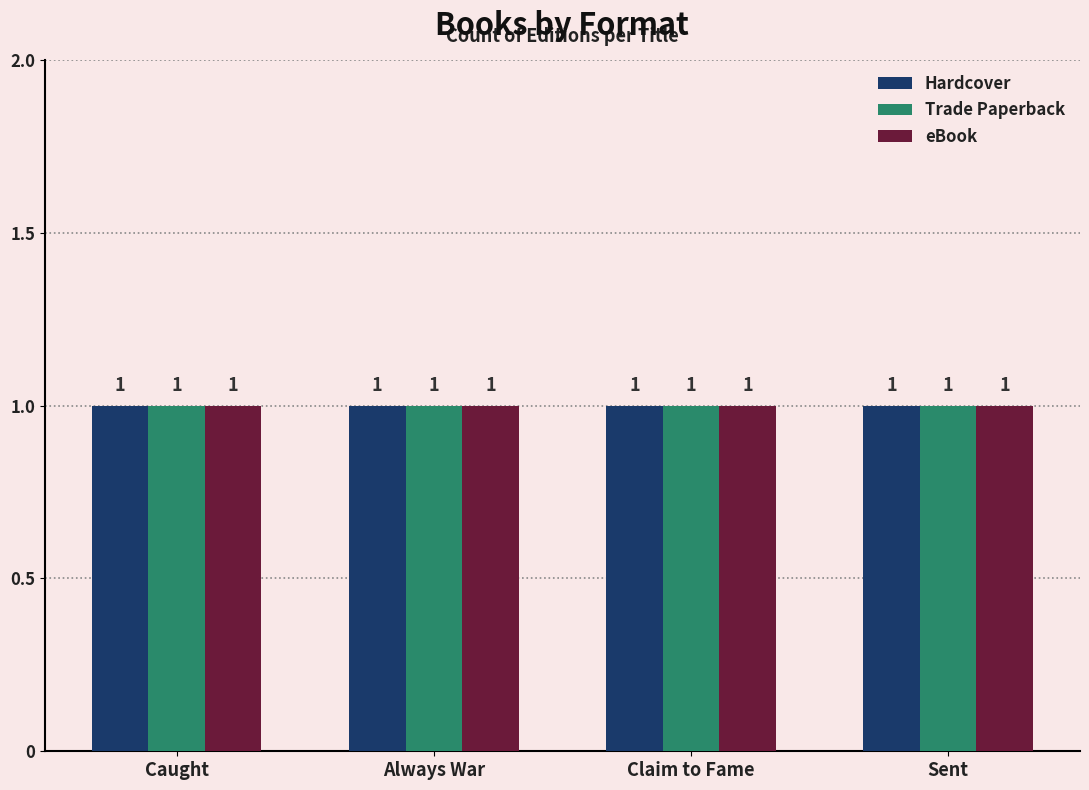

Is it true that Trade Paperback equals 93221134 at Caught?

False